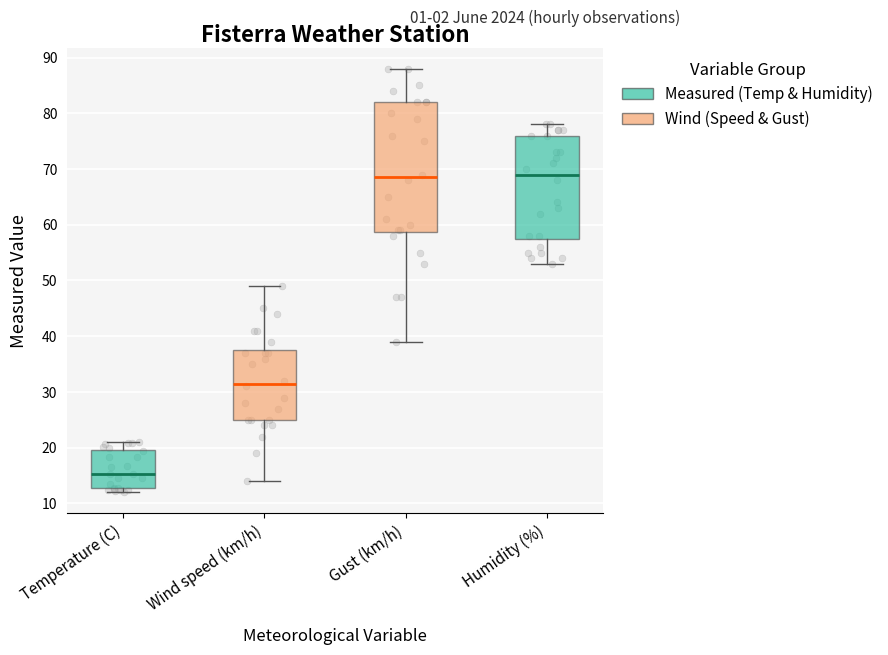

Reading left to right, read every box against the y-axis: the position of its median line, the range the box covers, and the ends of its whiskers. The values are not printed on the chart, so give them approximately, as read against the axis.

Temperature (C): median 15, box 13 to 20, whiskers 12 to 21
Wind speed (km/h): median 32, box 25 to 38, whiskers 14 to 49
Gust (km/h): median 69, box 59 to 82, whiskers 39 to 88
Humidity (%): median 69, box 58 to 76, whiskers 53 to 78